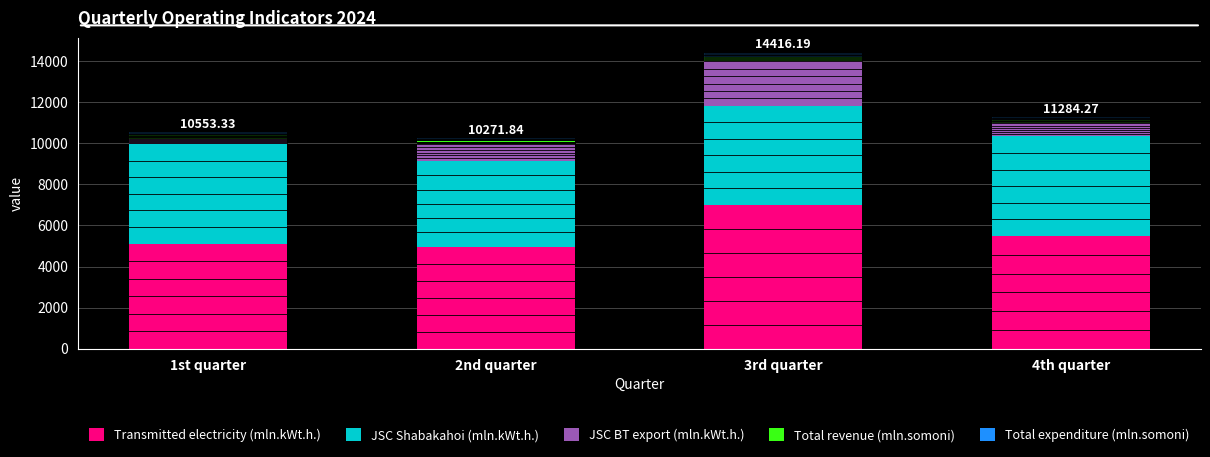

What are all the series names shown in the legend?

Transmitted electricity (mln.kWt.h.), JSC Shabakahoi (mln.kWt.h.), JSC BT export (mln.kWt.h.), Total revenue (mln.somoni), Total expenditure (mln.somoni)